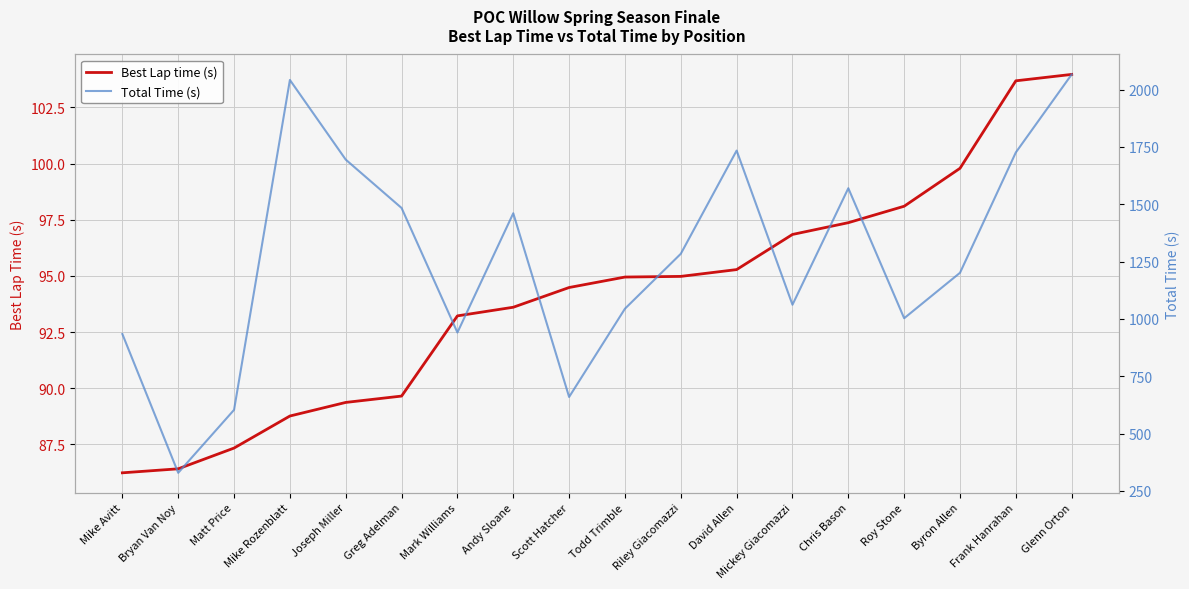

List the series in order of their peak value, lowest first.

Best Lap time (s), Total Time (s)